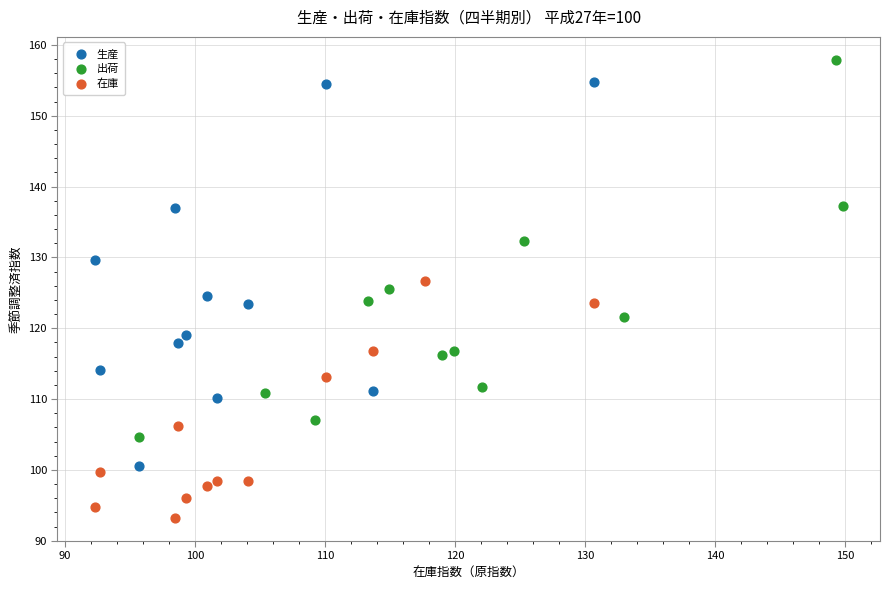

Which series reaches the maximum Y coordinate?

出荷